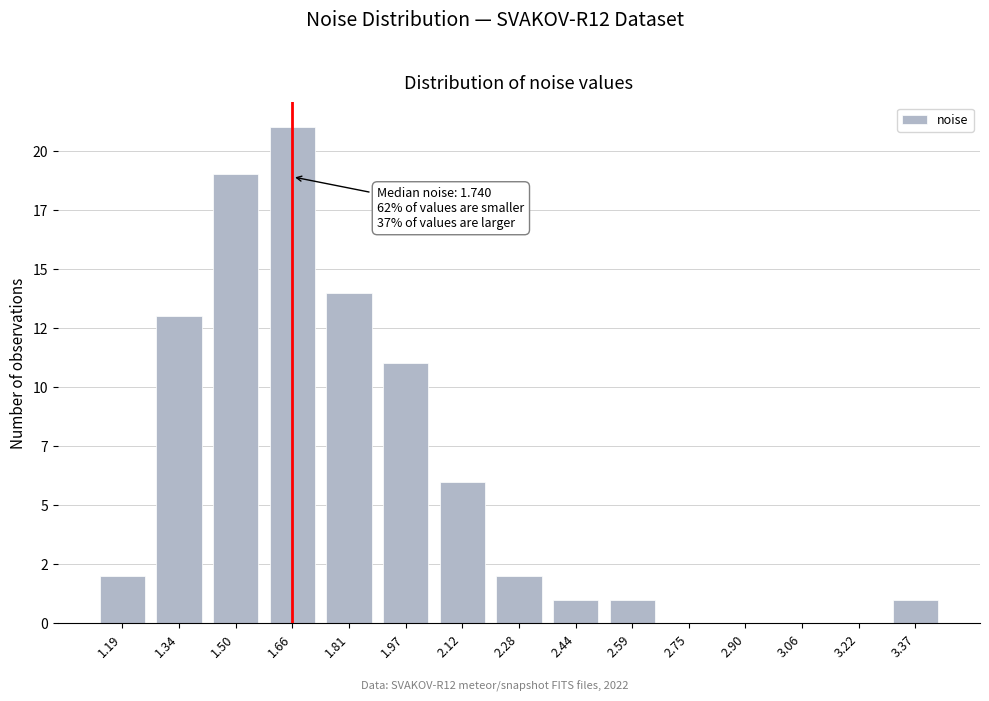

Are the bars horizontal?

No